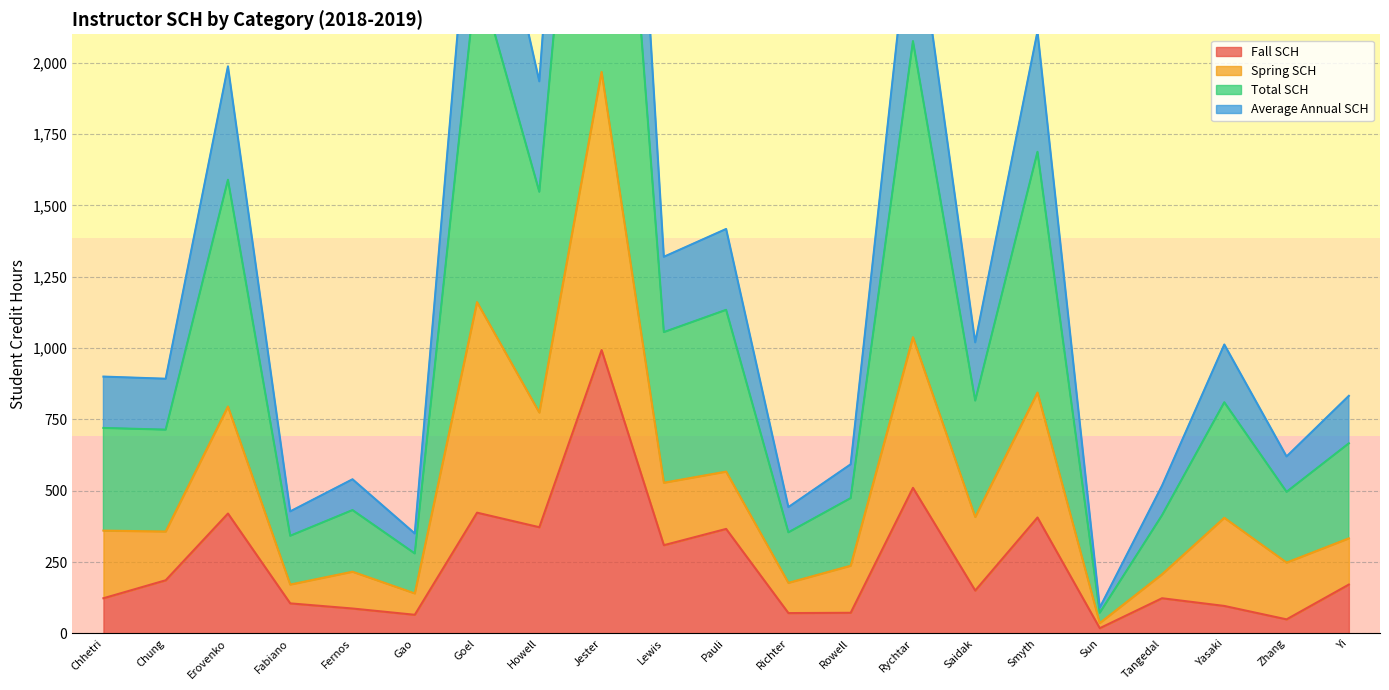

What is the difference between the Total SCH values at Smyth and Gao?

704